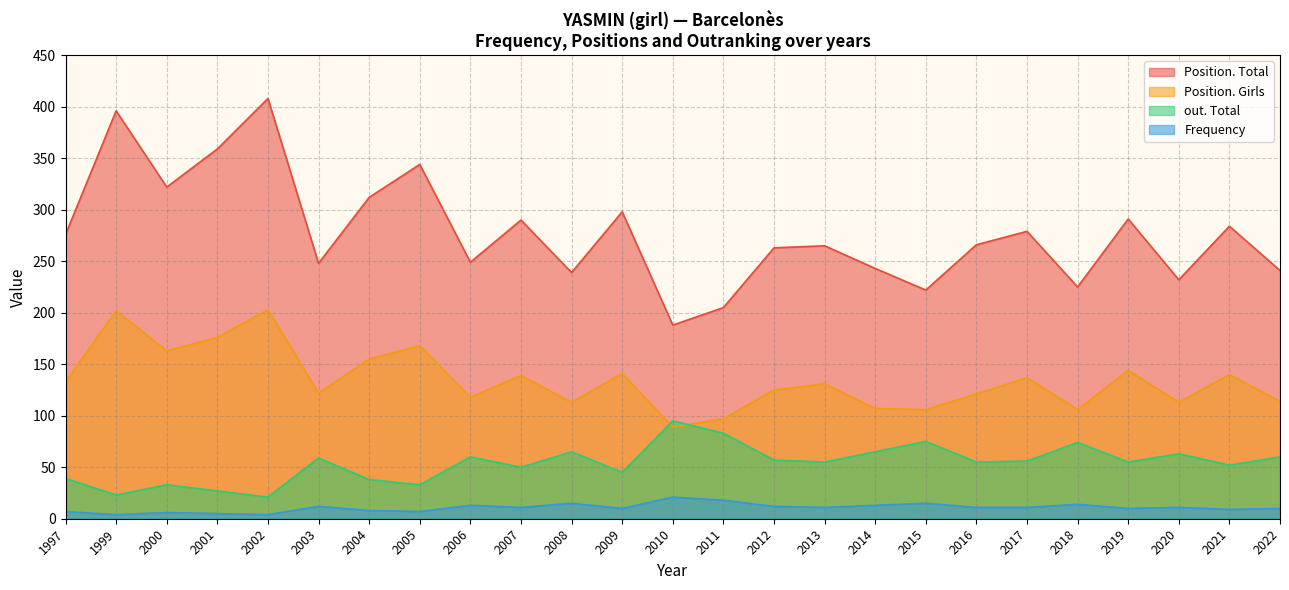

What is the total value across all series at 2019?

500